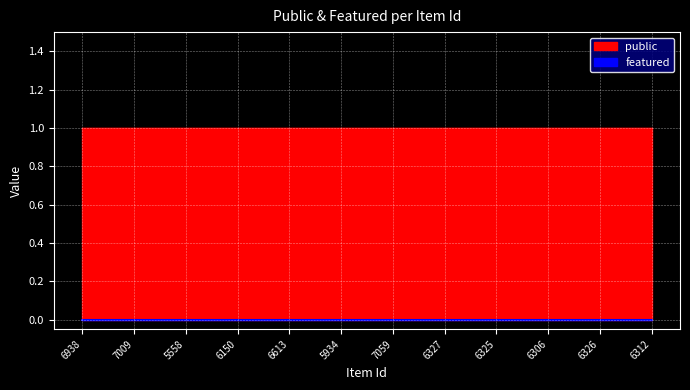

Rank the series by their maximum value, from lowest to highest.

featured, public